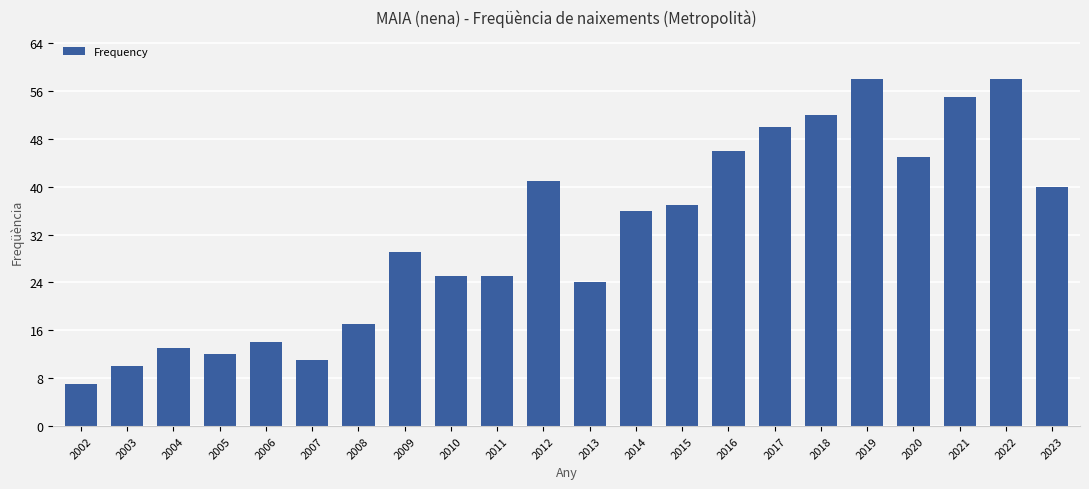

Reading left to right, extract all data points from this chart.

7	10	13	12	14	11	17	29	25	25	41	24	36	37	46	50	52	58	45	55	58	40